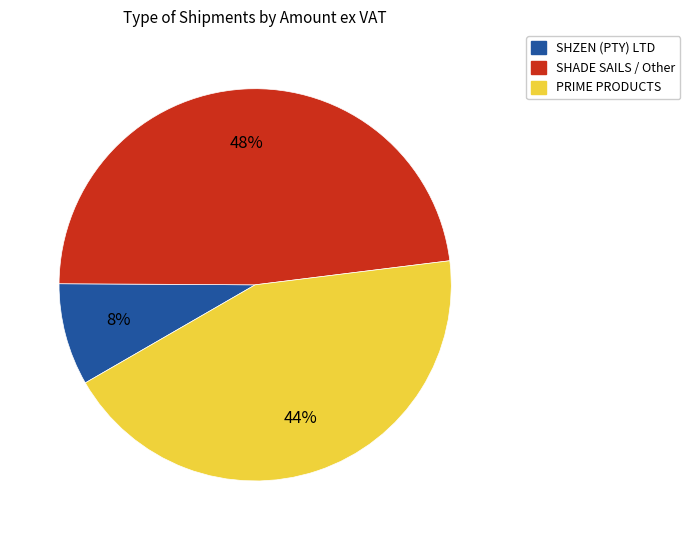

What is the largest slice in the pie chart?

SHADE SAILS / Other